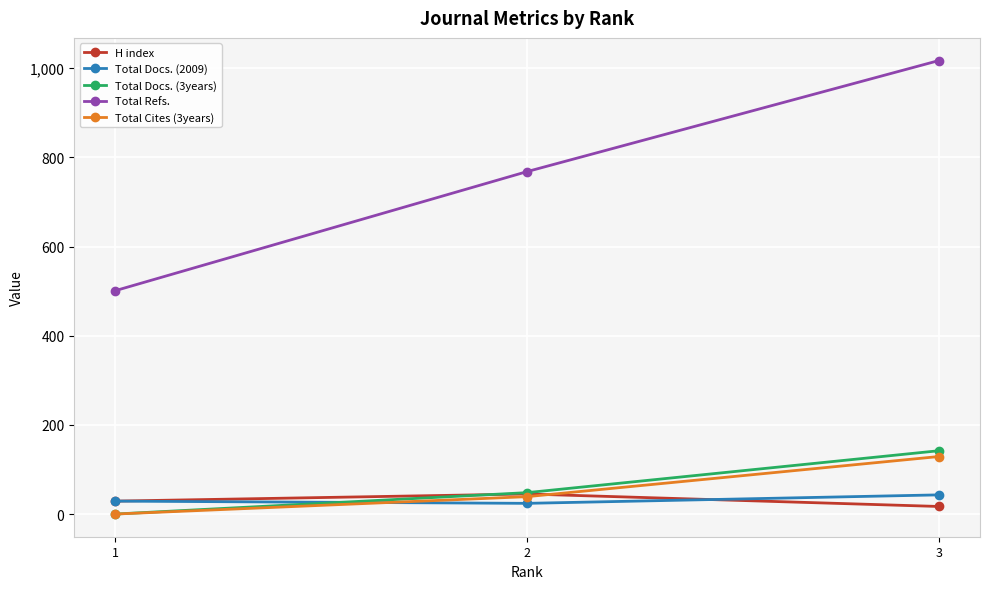

Which series changed the most between 1 and 2?

Total Refs.